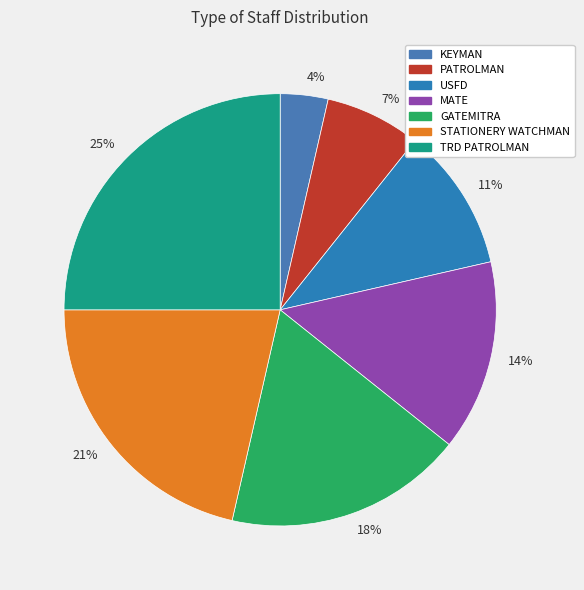

Which slice is the smallest?

4%